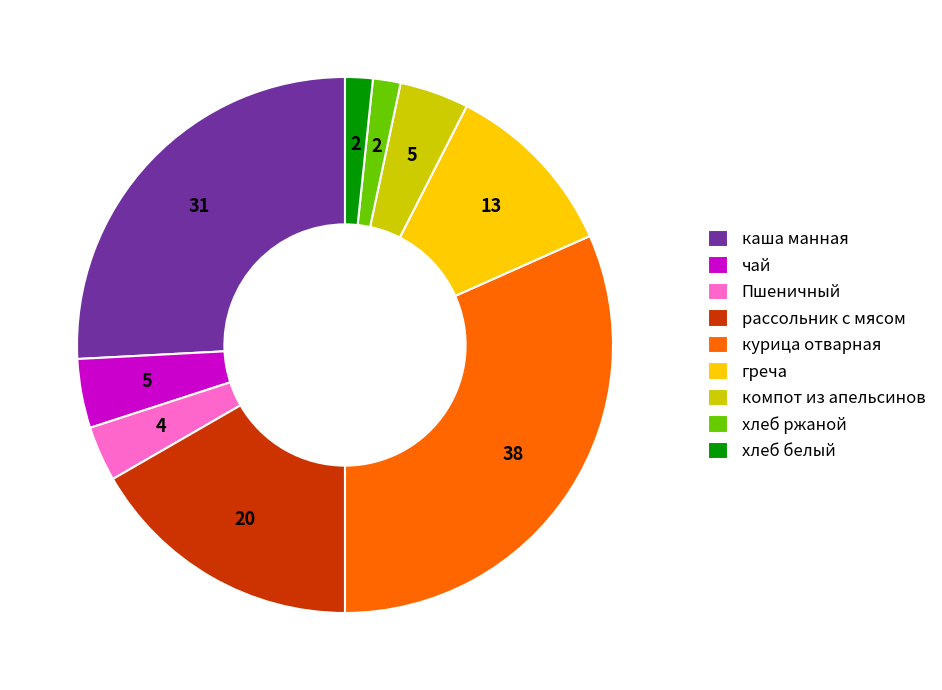

What is the largest slice in the pie chart?

курица отварная